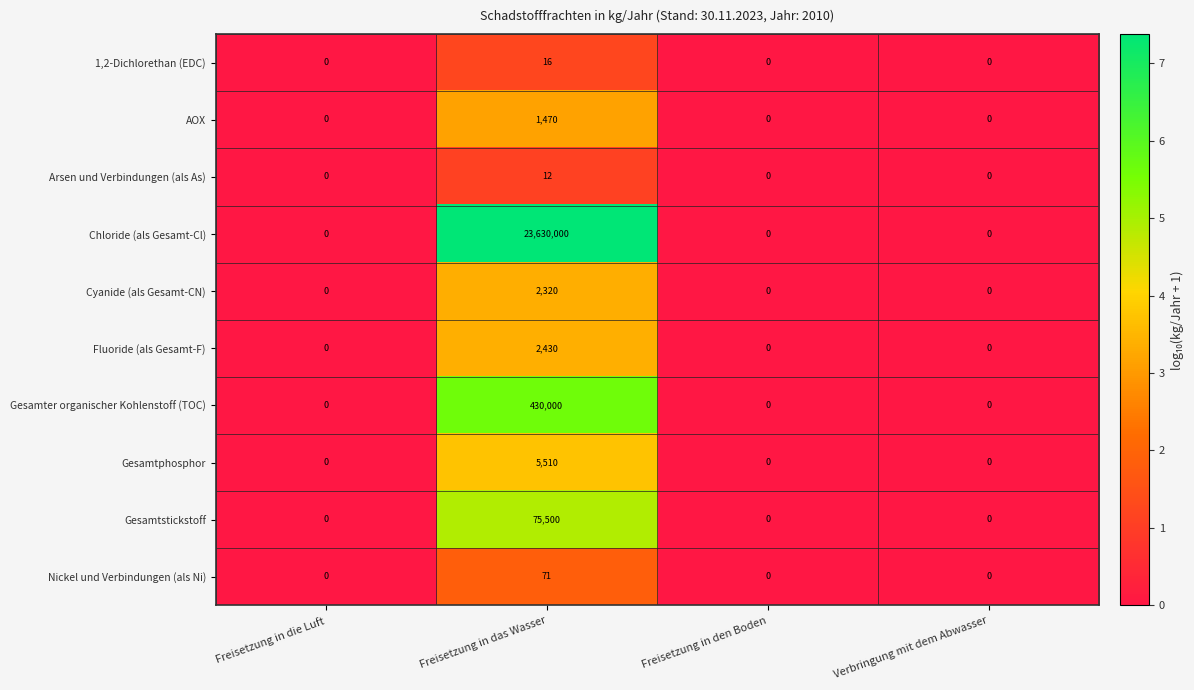

What is the average value of the Gesamter organischer Kohlenstoff (TOC) series?

107500